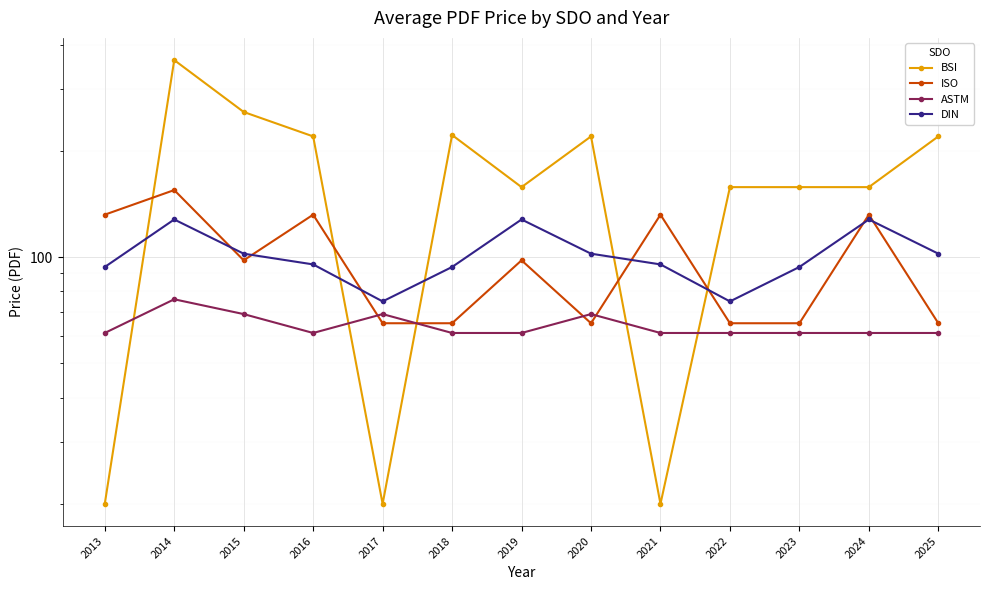

Which series has the largest total across all categories?

BSI